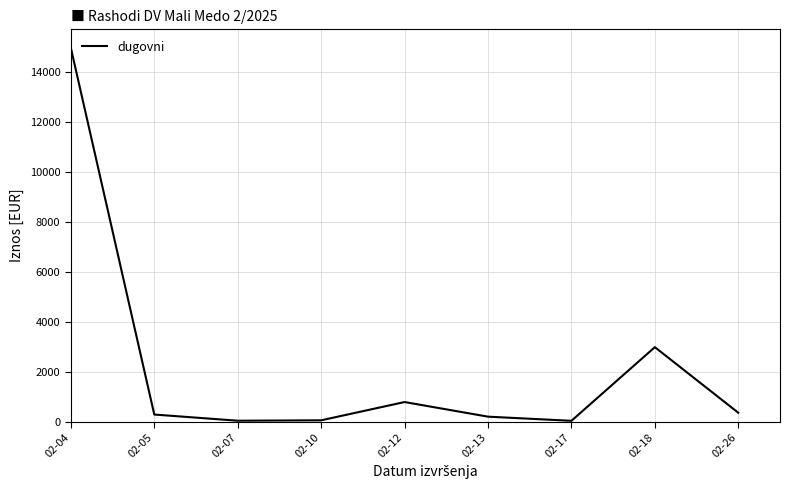

The chart shows a value of 198.9 at 02-13. True or false?

True